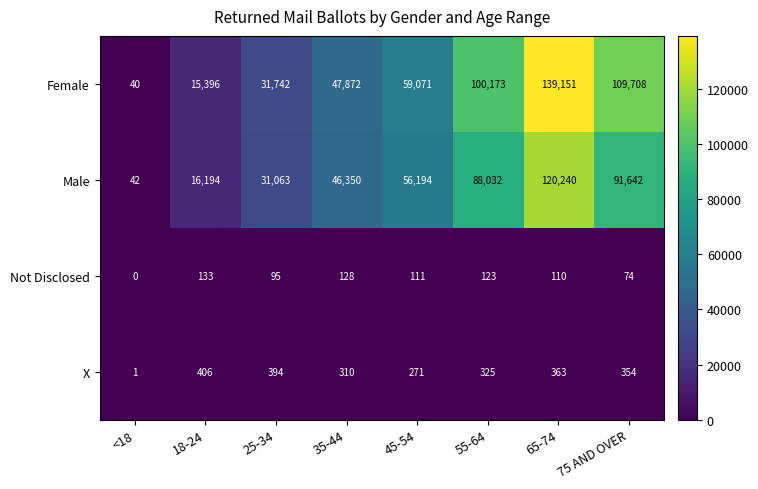

Which series changed the most between 18-24 and 35-44?

Female